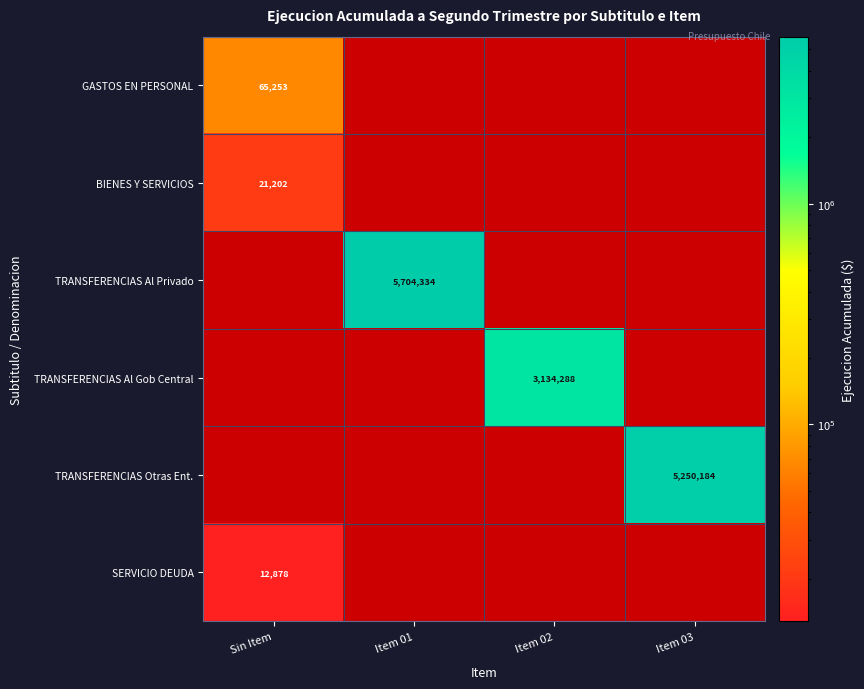

The SERVICIO DEUDA series shows 18396 at Sin Item. True or false?

False